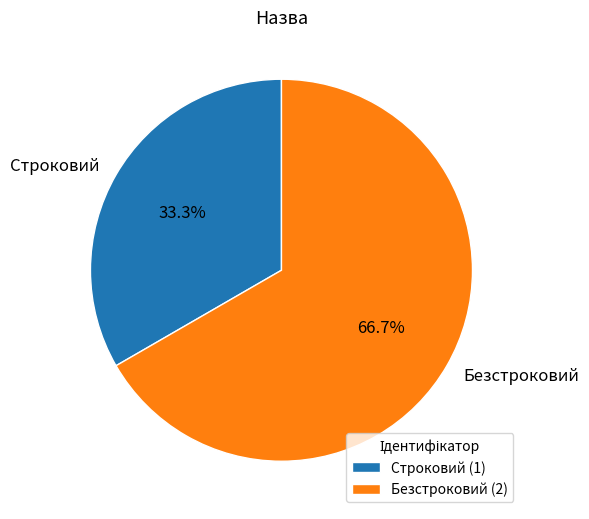

What percentage is the Безстроковий slice, to the nearest percent?

67%